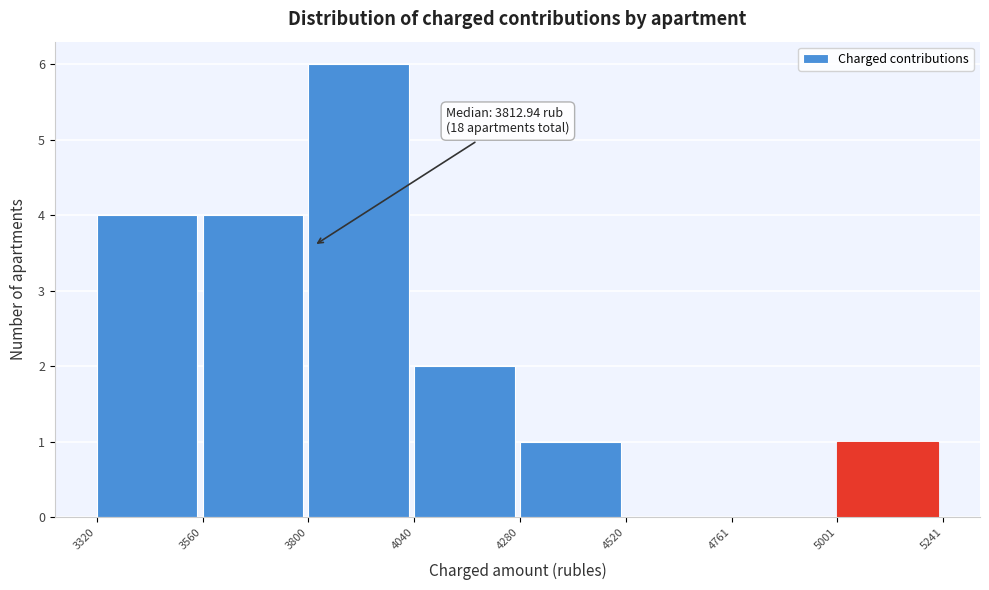

Over which range of the x-axis is the bar tallest?

3800 to 4040